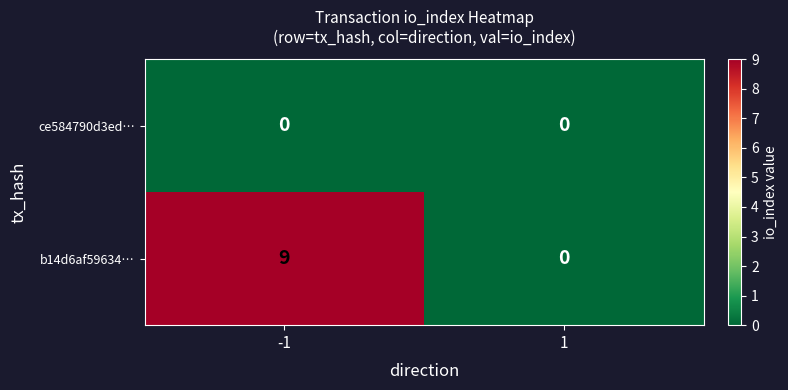

Is it true that b14d6af59634… equals 3 at -1?

False